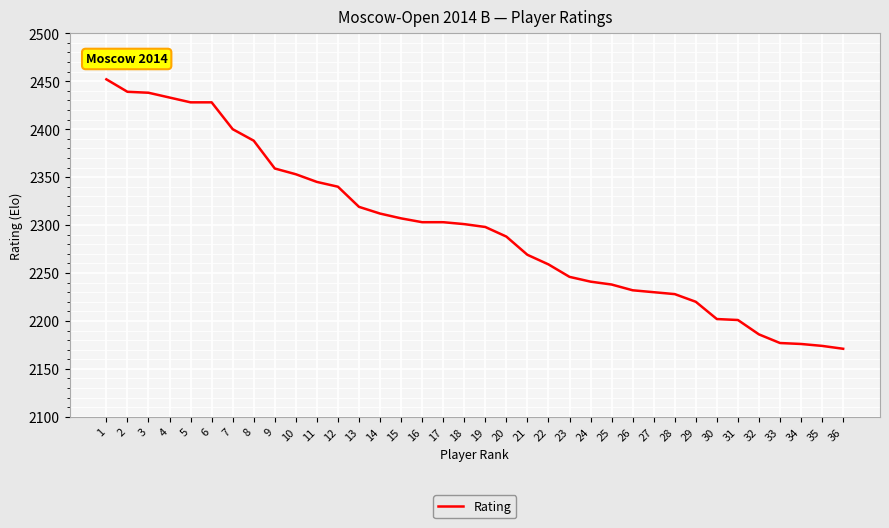

What is the change in value from 3 to 33?

-261